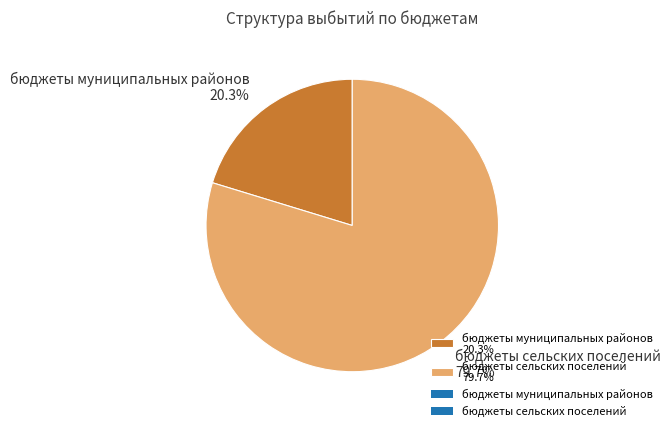

Does бюджеты сельских поселений account for over 50% of the chart?

Yes